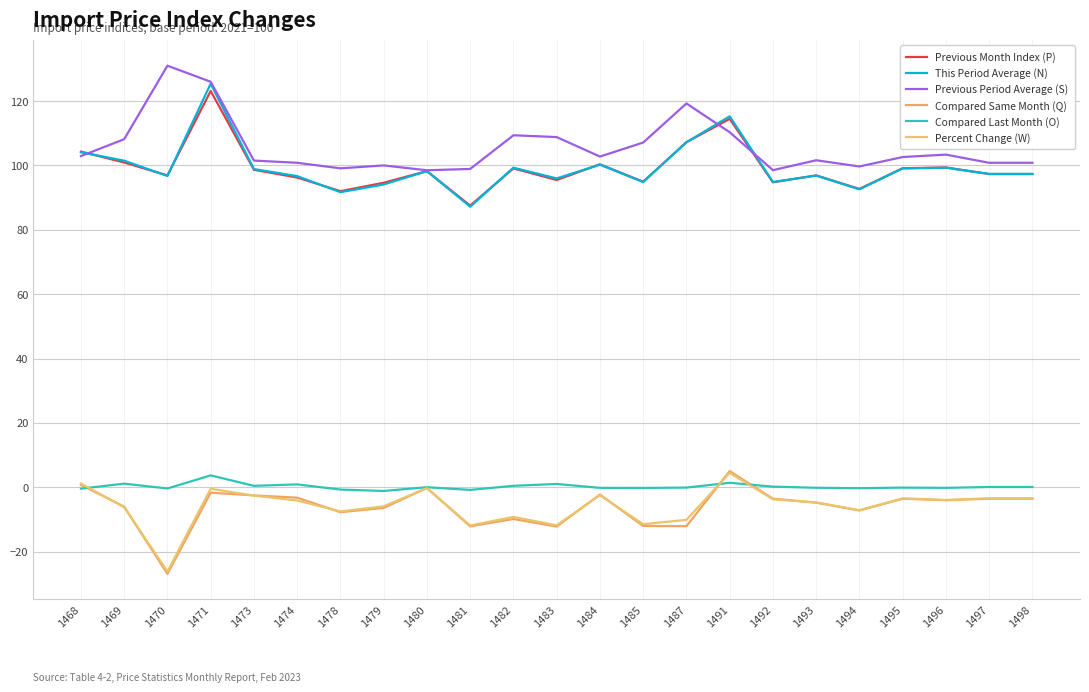

How many distinct data groups are displayed?

6